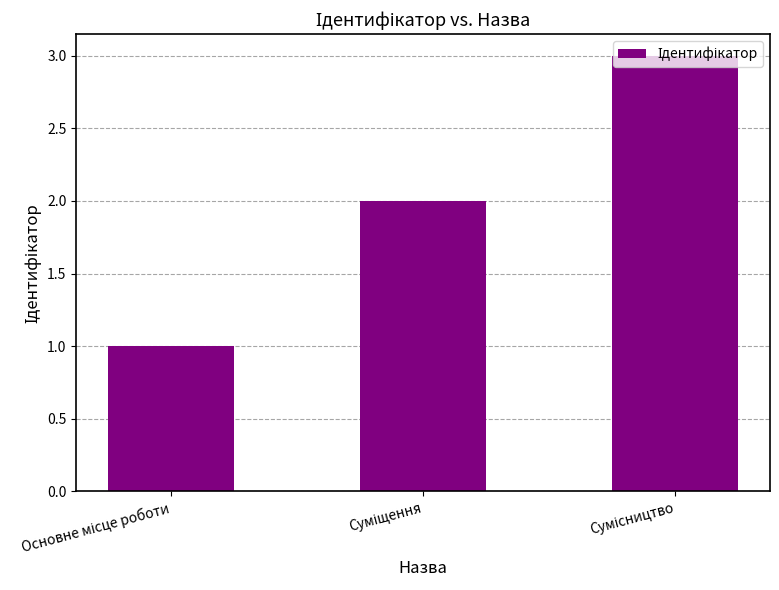

What is the maximum value shown in the chart?

3